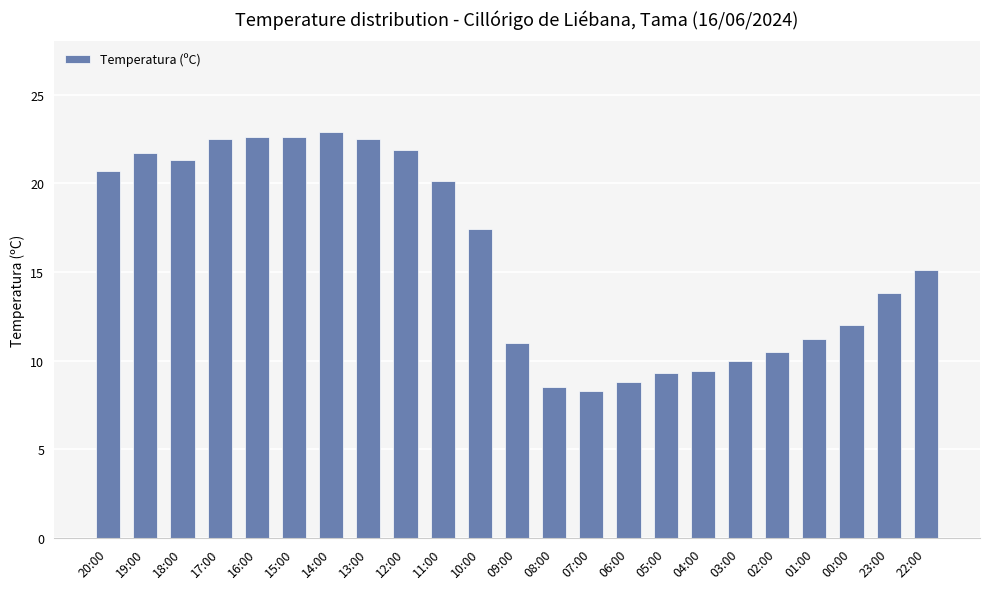

Which label corresponds to the largest value in the chart?

14:00